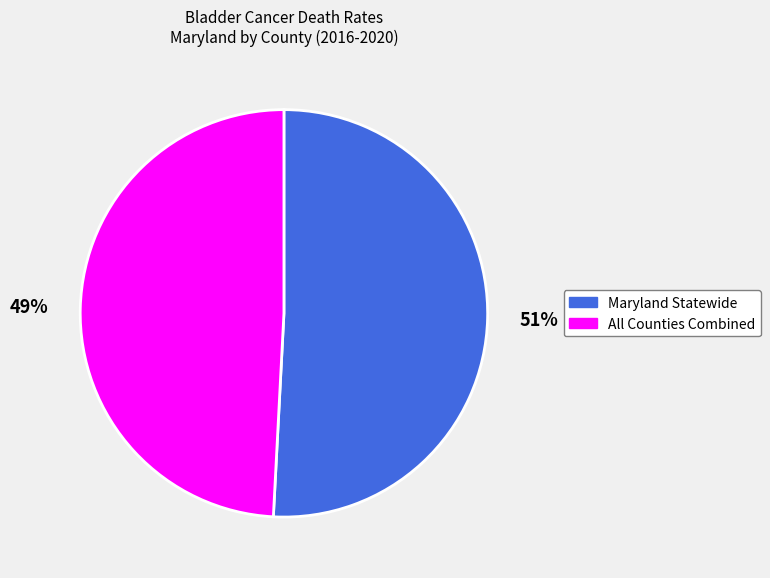

Is there a majority slice in this chart?

Yes